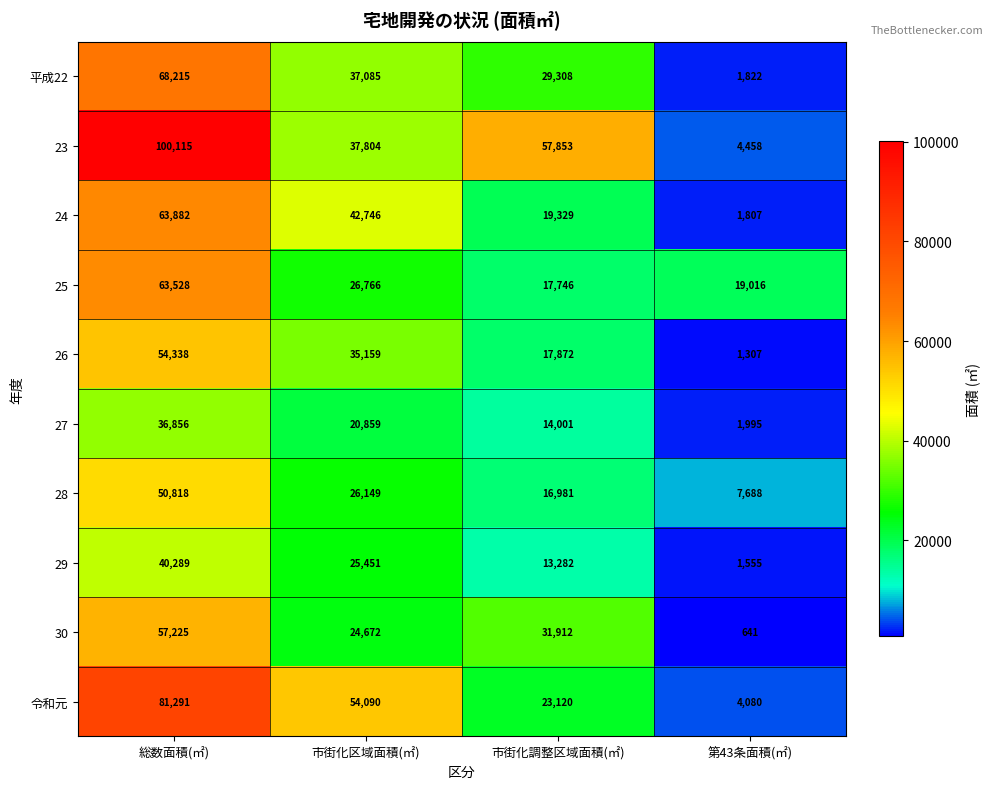

How many categories are shown in the chart?

4